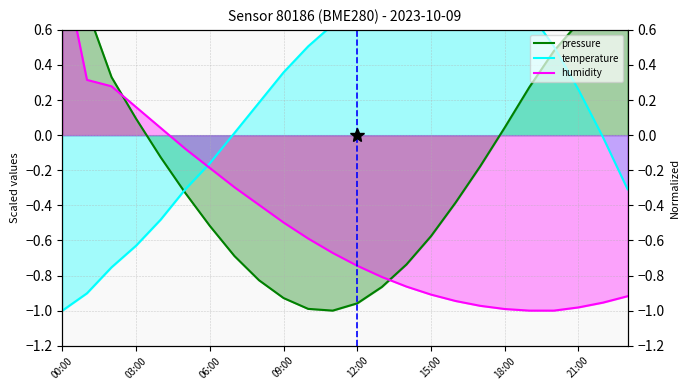

How many data points in pressure are less than 0?

14